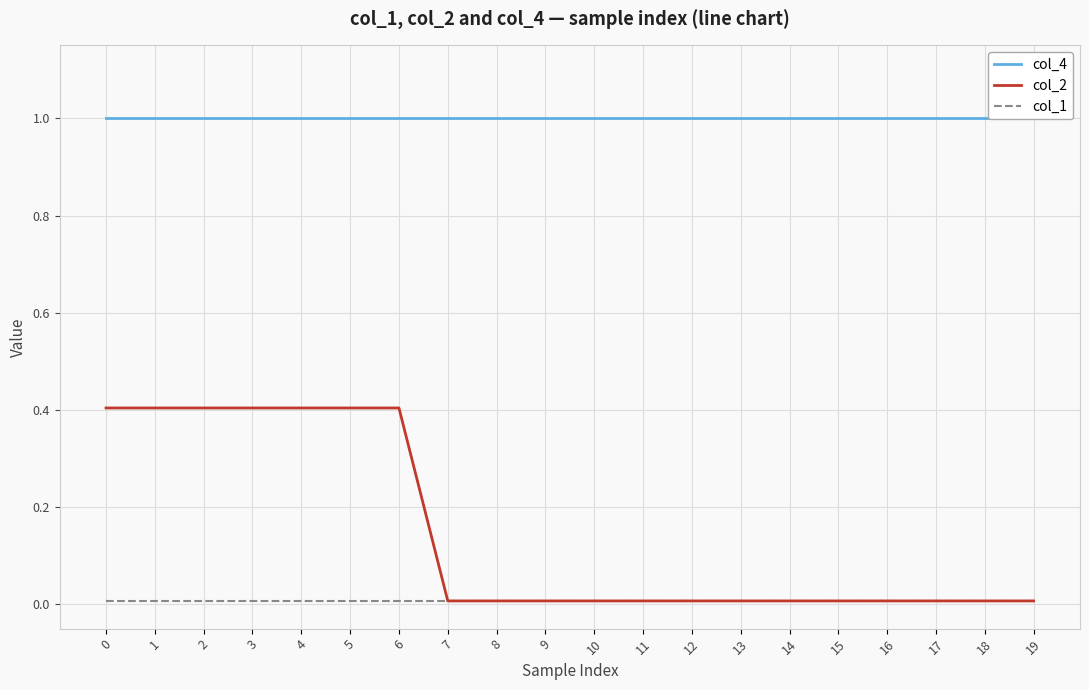

True or false: col_1 and col_2 cross at least once.

False